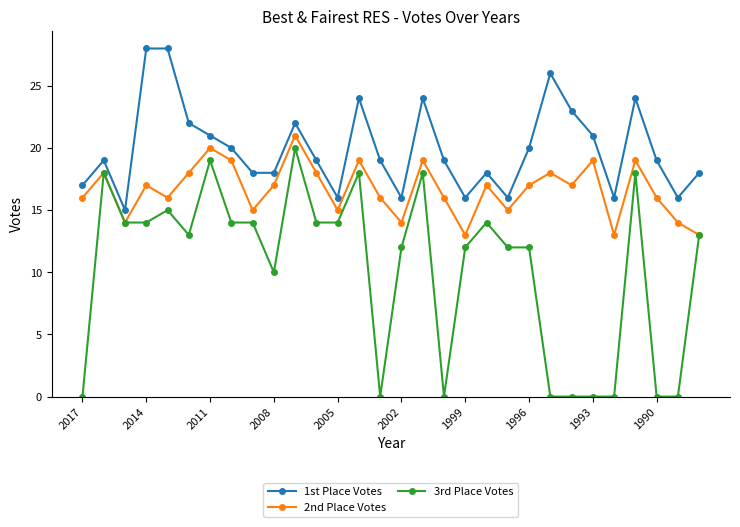

What is the highest value of the 1st Place Votes series?

28